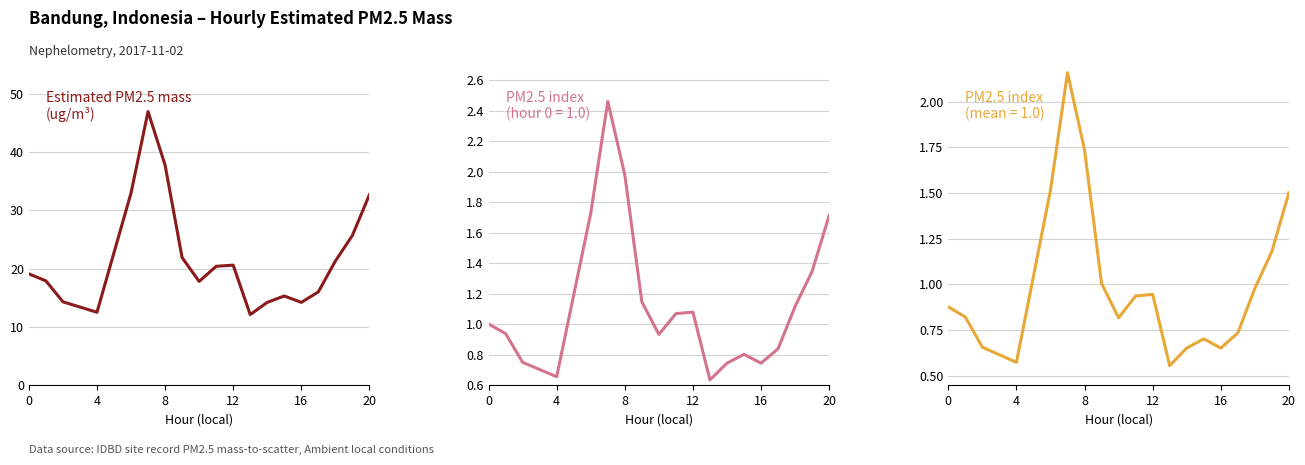

True or false: the data shows 5.6 at 11.

False